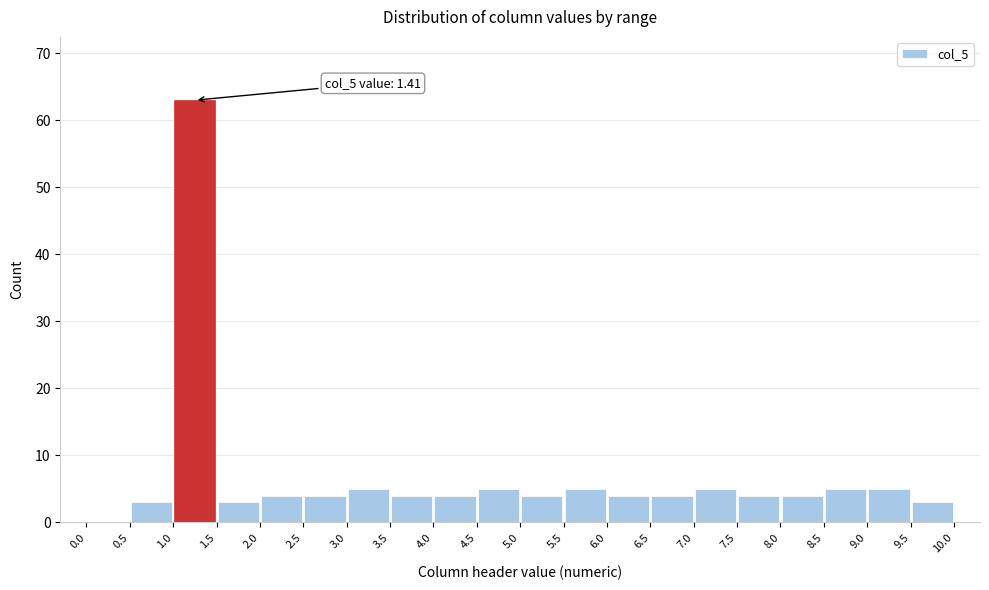

Over which range of the x-axis is the bar tallest?

1.0 to 1.5